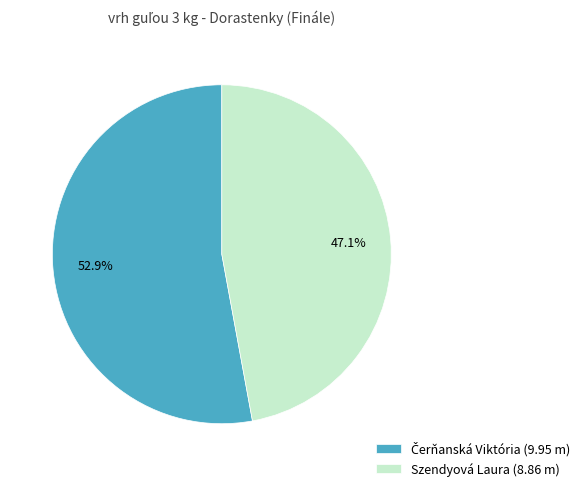

How many slices are in this pie chart?

2